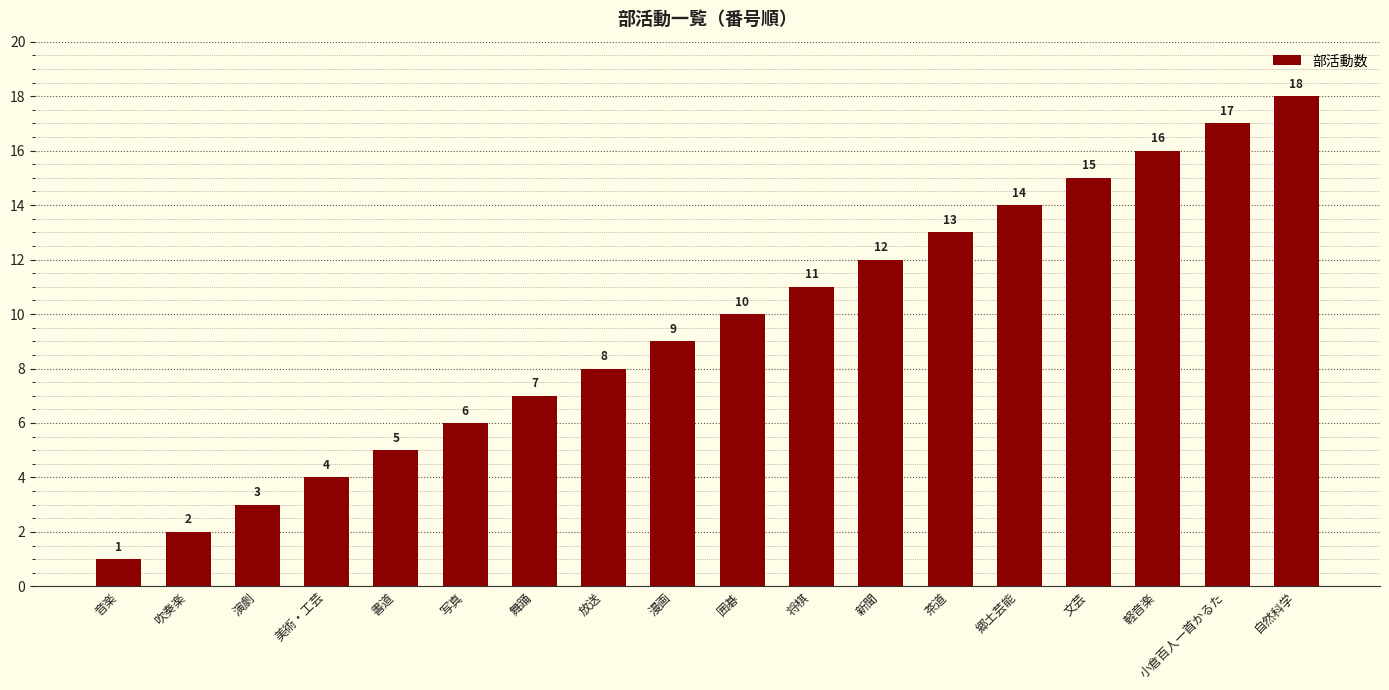

Reading right to left, extract all data points from this chart.

自然科学=18	小倉百人一首かるた=17	軽音楽=16	文芸=15	郷土芸能=14	茶道=13	新聞=12	将棋=11	囲碁=10	漫画=9	放送=8	舞踊=7	写真=6	書道=5	美術・工芸=4	演劇=3	吹奏楽=2	音楽=1